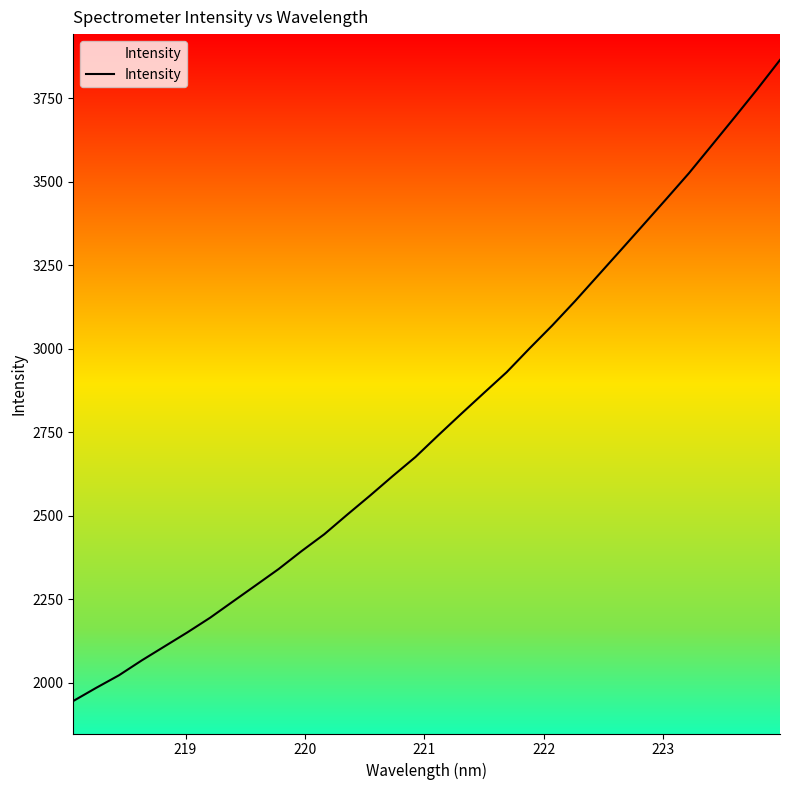

Count the number of data series in this chart.

1